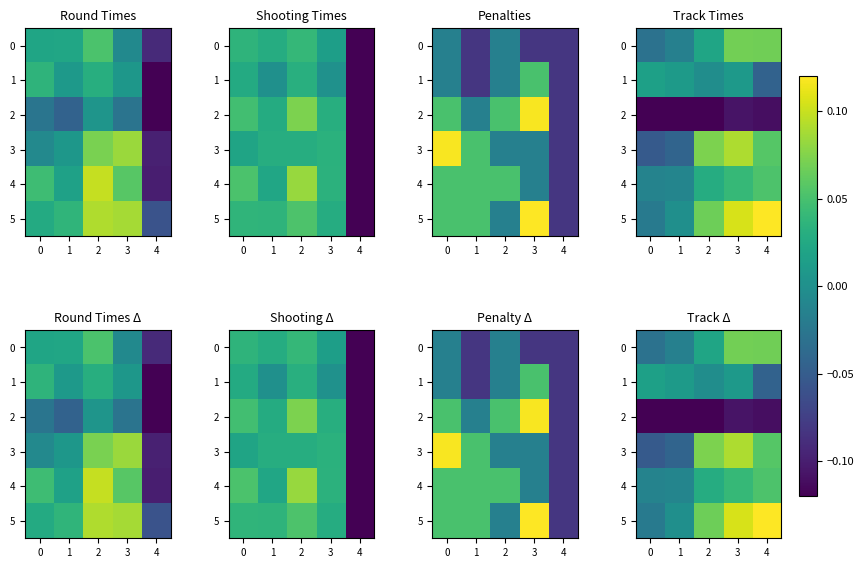

At which category is the sum across all series the highest?

3